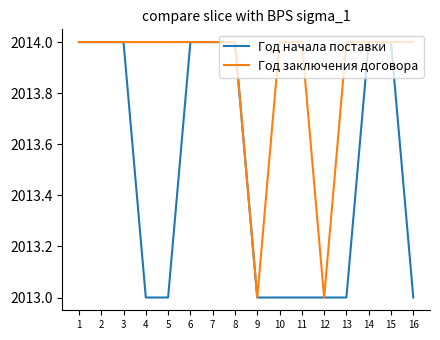

Rank the series by their average value, from lowest to highest.

Год начала поставки, Год заключения договора